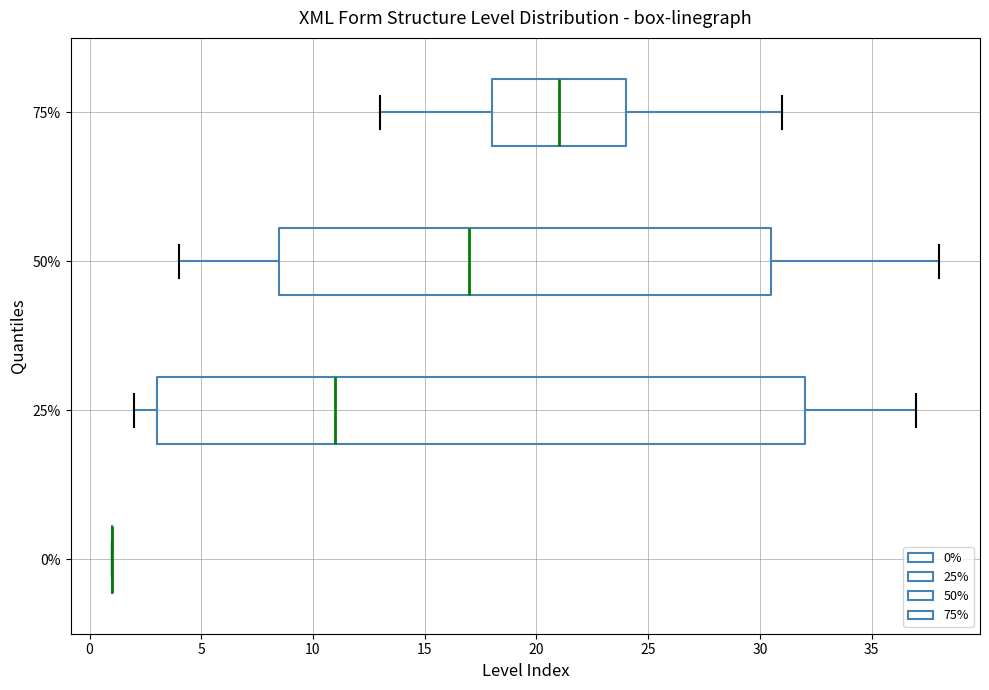

Where does the right whisker of the box at y = 25% end on the x-axis? The values are not printed on the chart, so give them approximately, as read against the axis.

37.0